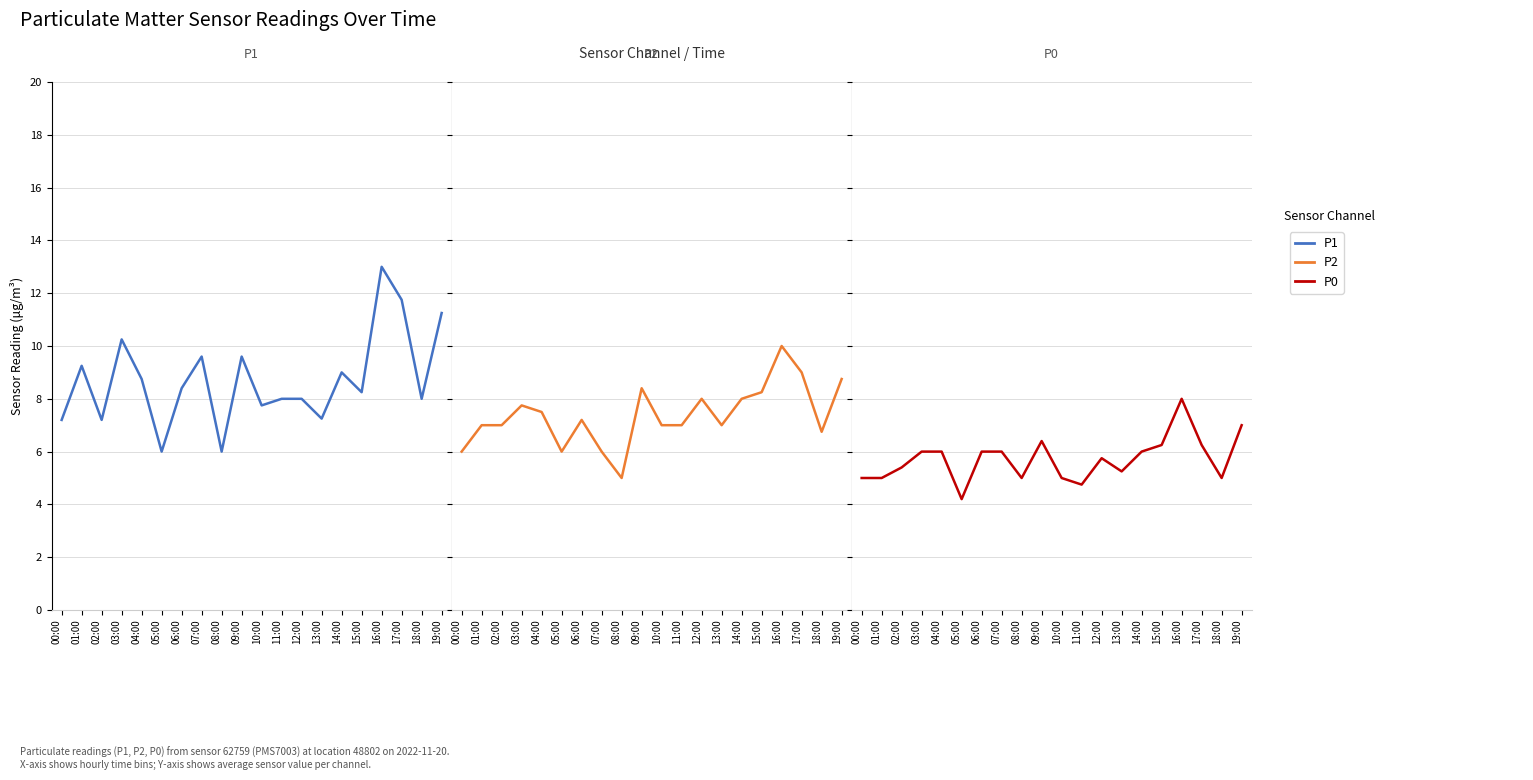

Which series has the widest spread of values?

P1